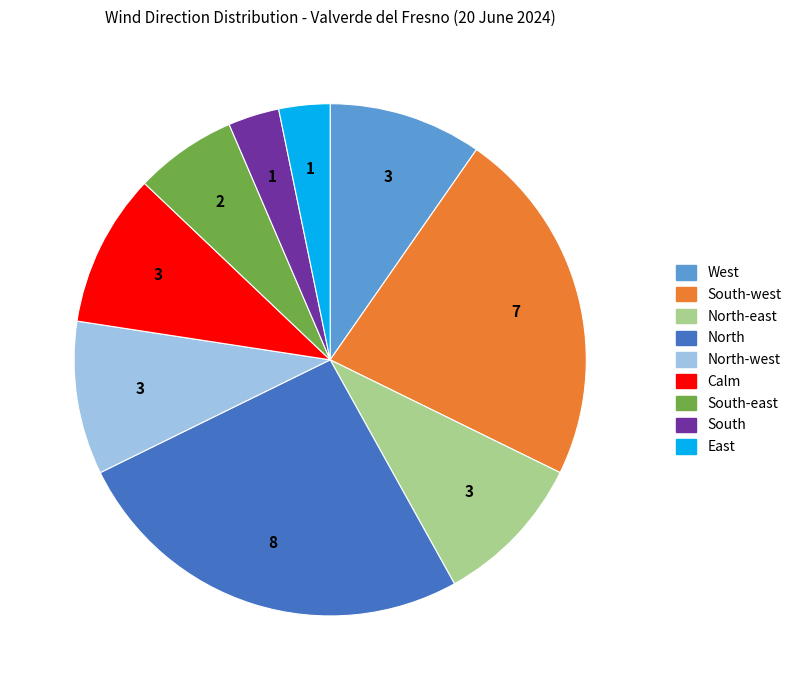

How many segments does this pie chart have?

9